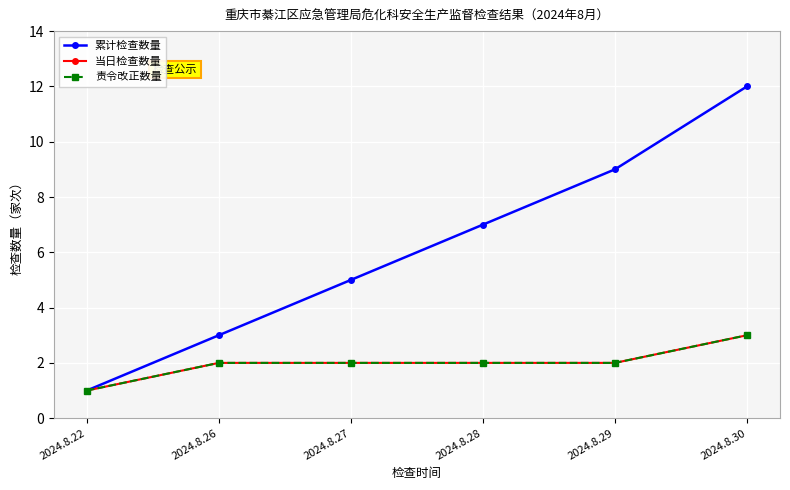

At how many categories does at least one series exceed 2?

5